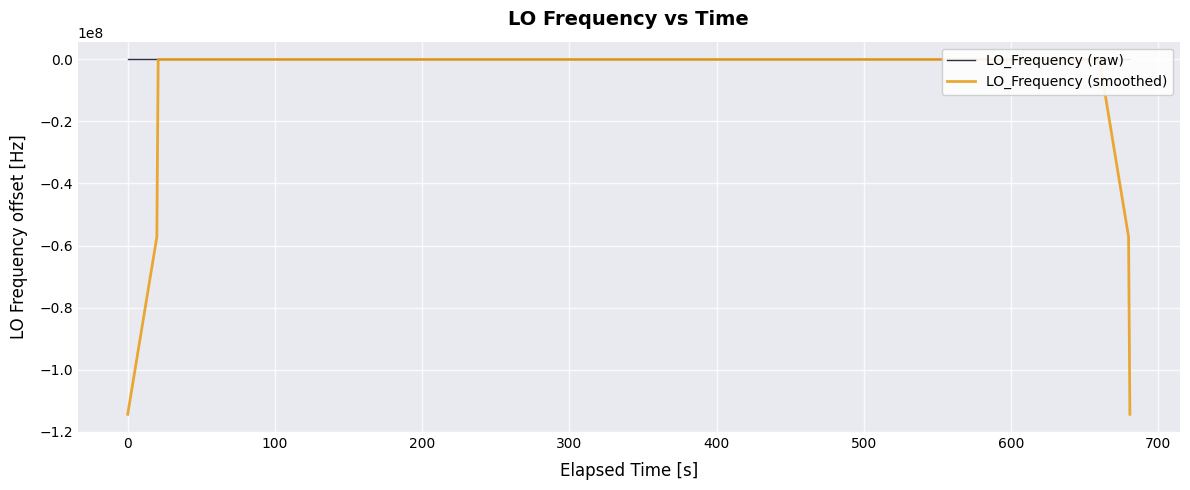

Is this an area chart (filled region under the line)?

No